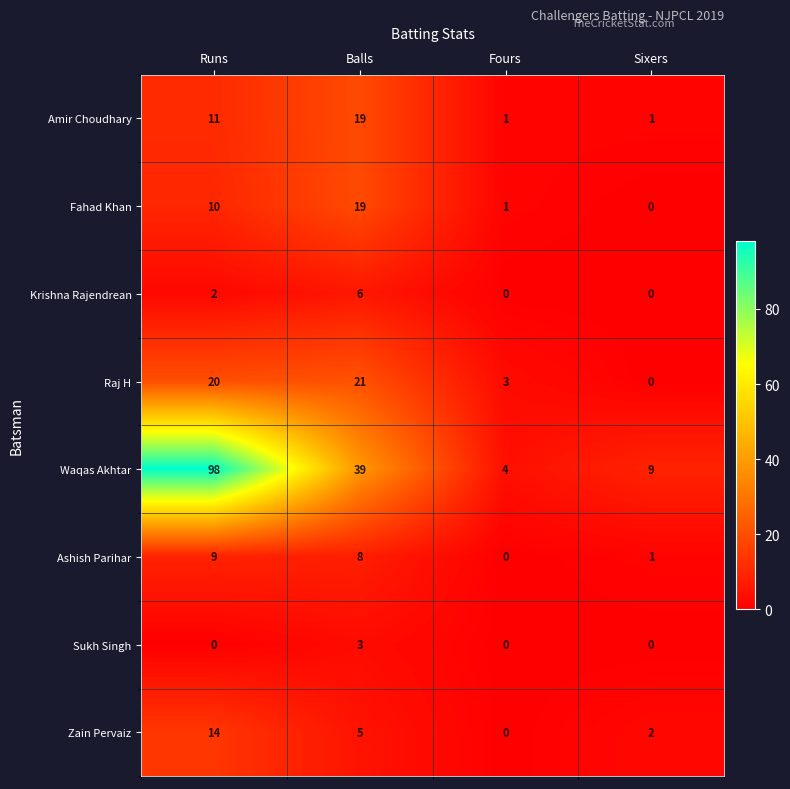

What is the difference between the highest and lowest values at Sixers?

9